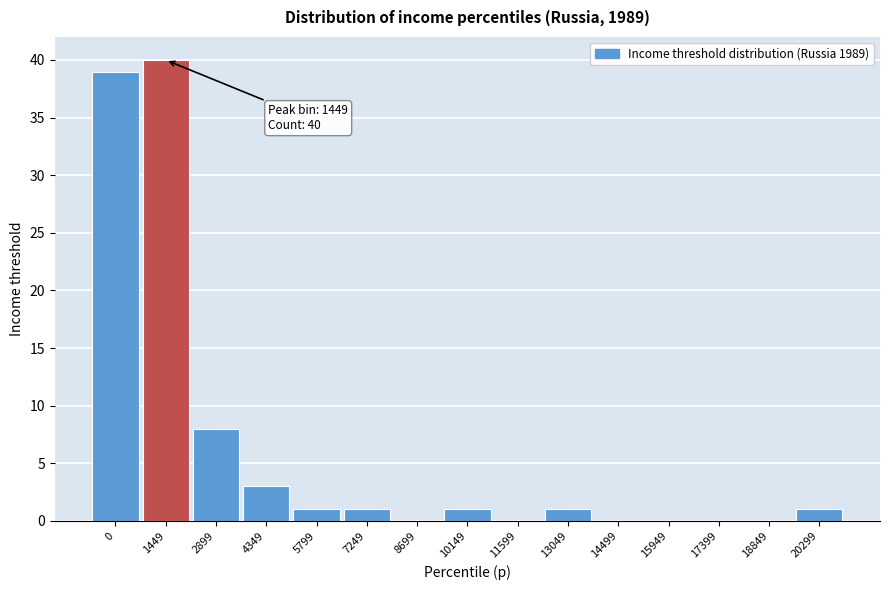

Reading left to right, extract all data points from this chart.

0=39	1449=40	2899=8	4349=3	5799=1	7249=1	8699=0	10149=1	11599=0	13049=1	14499=0	15949=0	17399=0	18849=0	20299=1